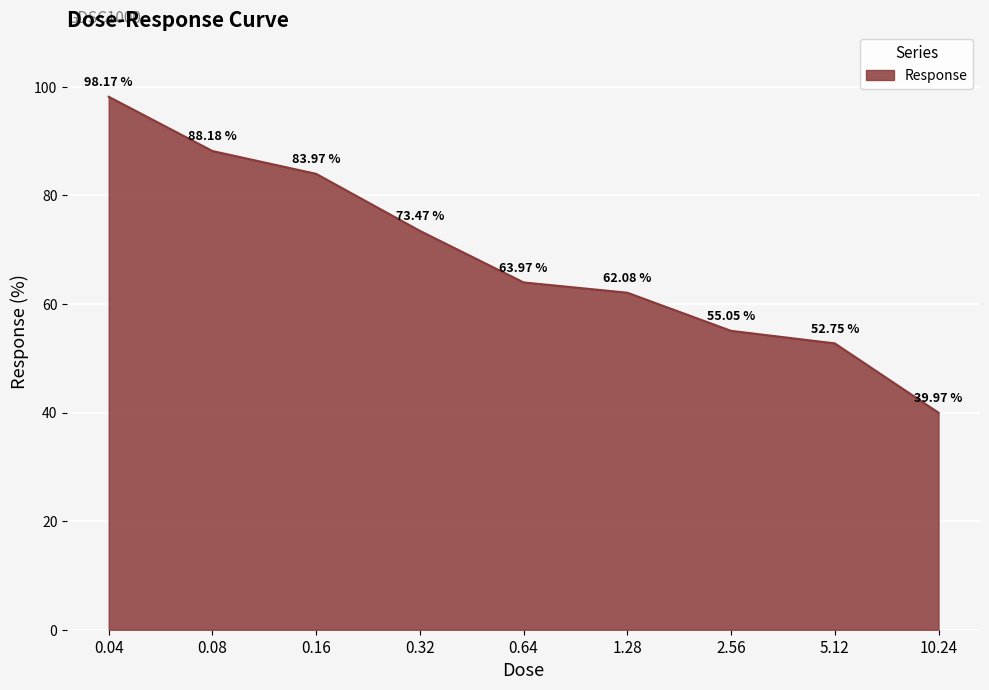

Does the chart display data point markers on the line(s)?

No